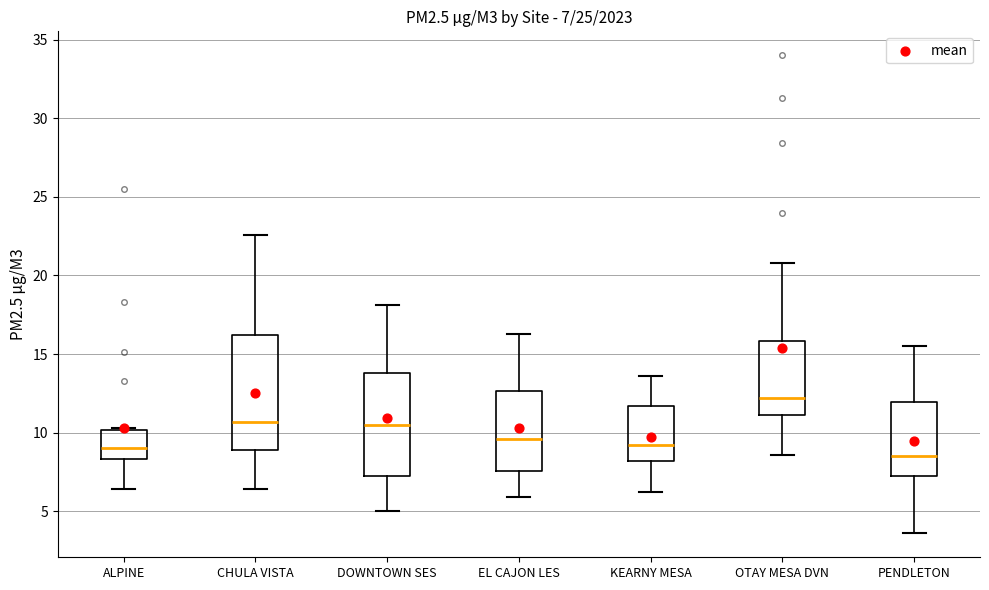

Which box is the tallest, from its lower edge to its upper edge?

CHULA VISTA